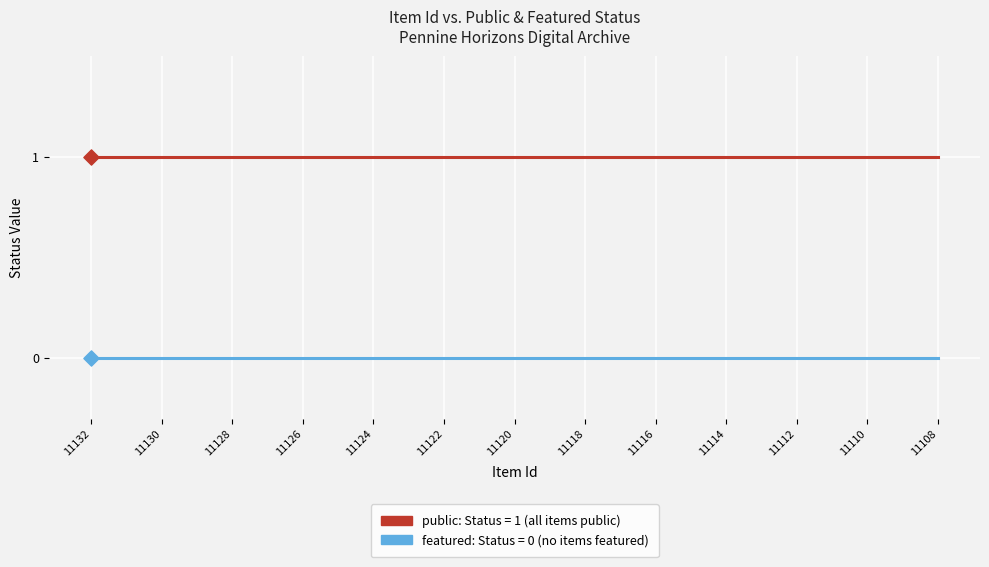

At which category is the sum across all series the highest?

11132